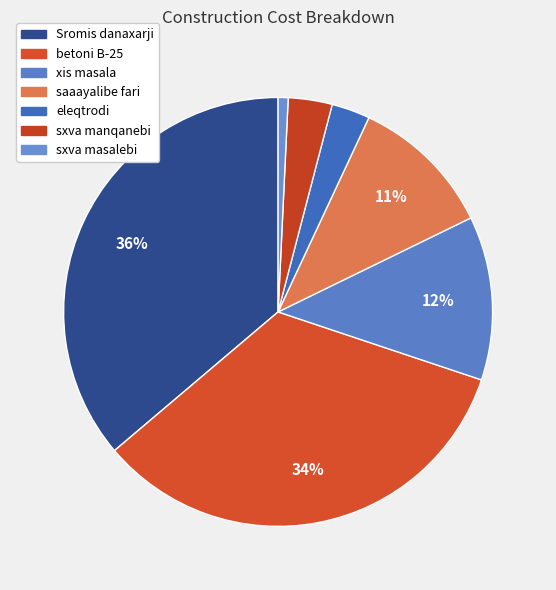

Does betoni B-25 represent more than half of the total?

No